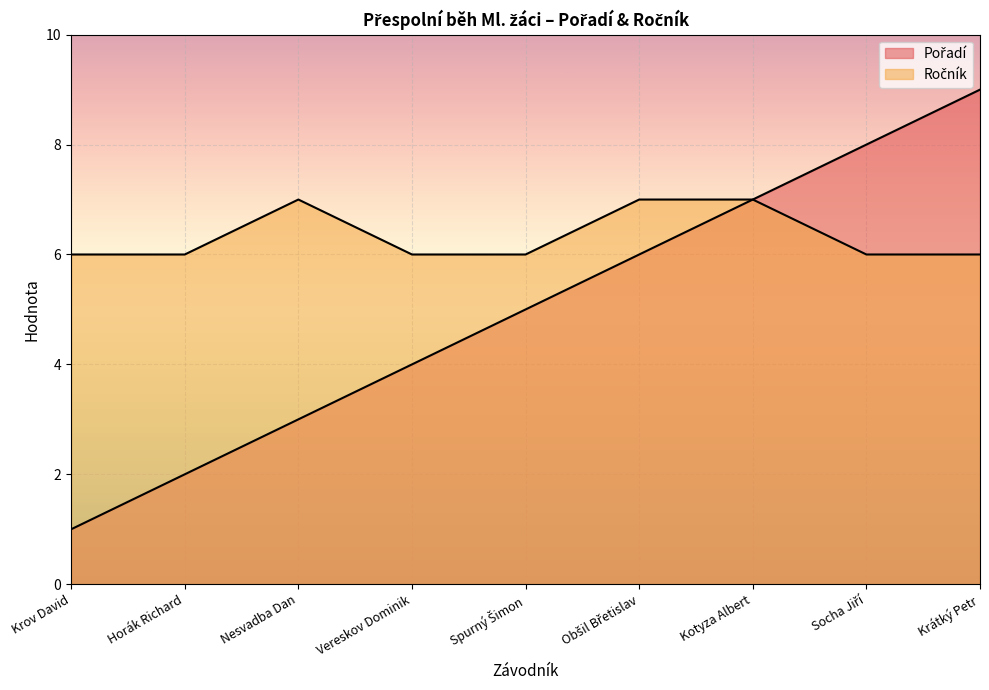

True or false: Pořadí has a value of 8 at Obšil Břetislav.

False